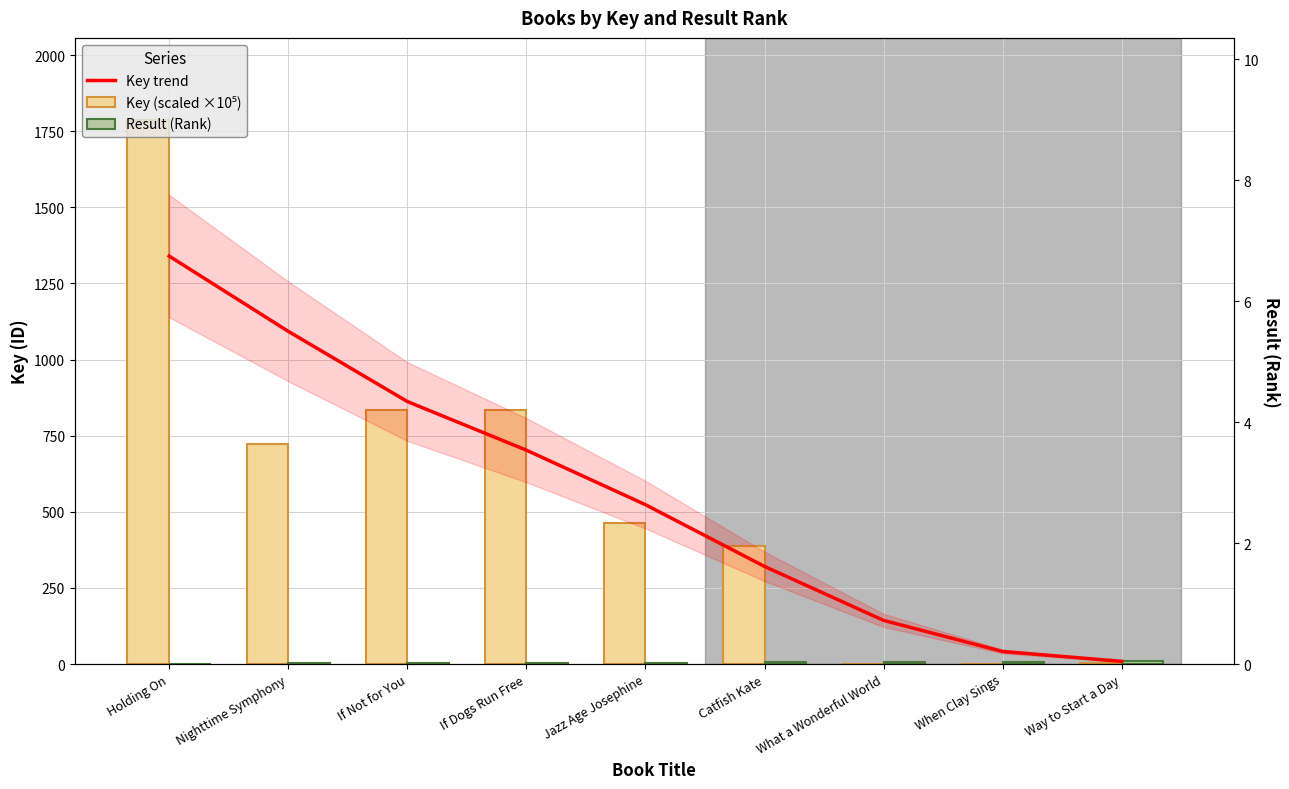

What is the average value of the Key (scaled ×10⁵) series?

559.4